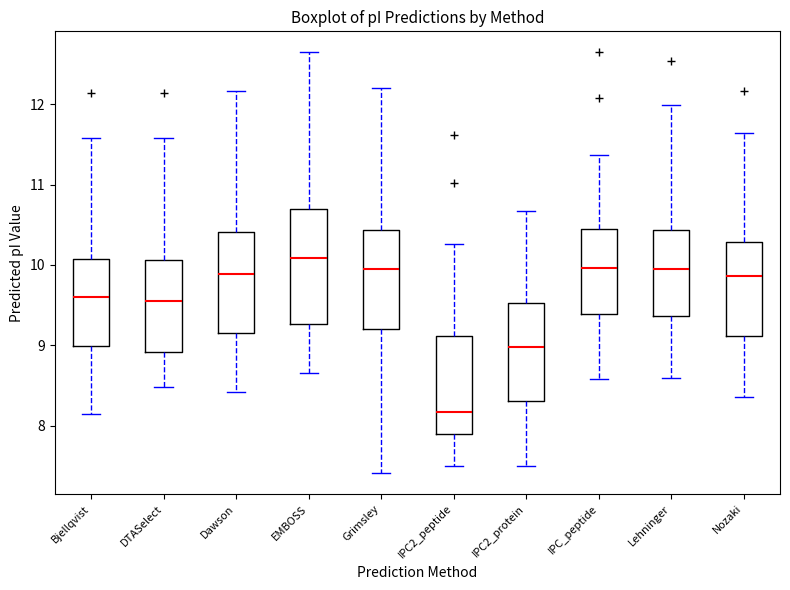

Which box has the highest median line?

EMBOSS